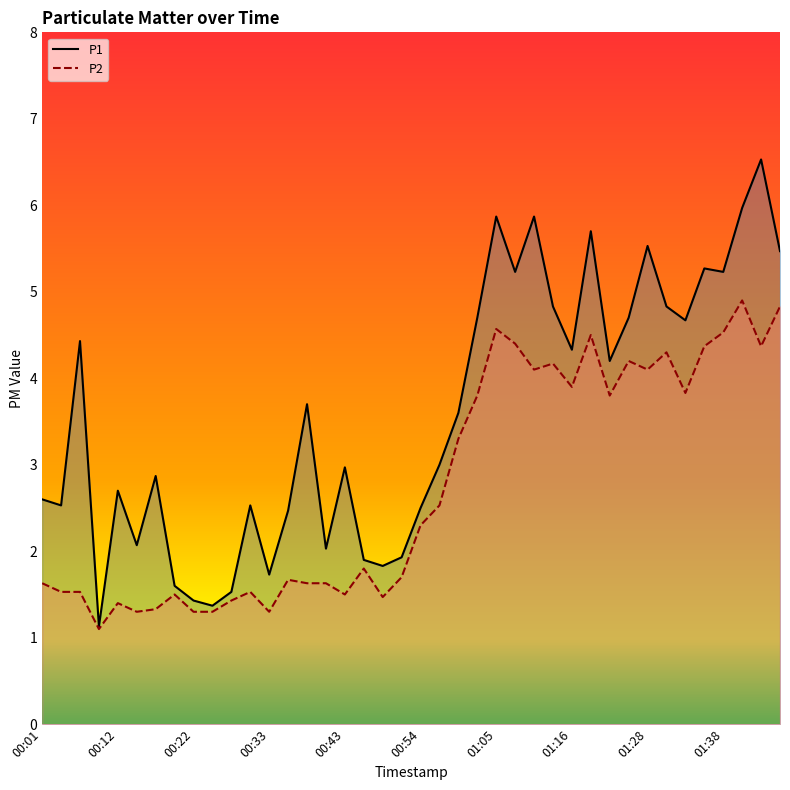

What is the maximum value for P1?

6.5